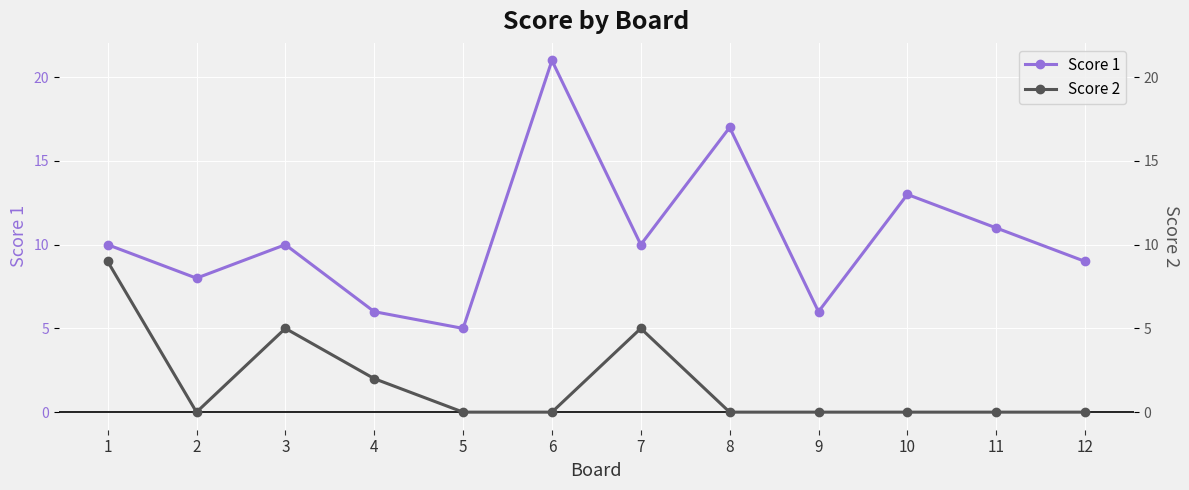

What is the total value across all series at 5?

5